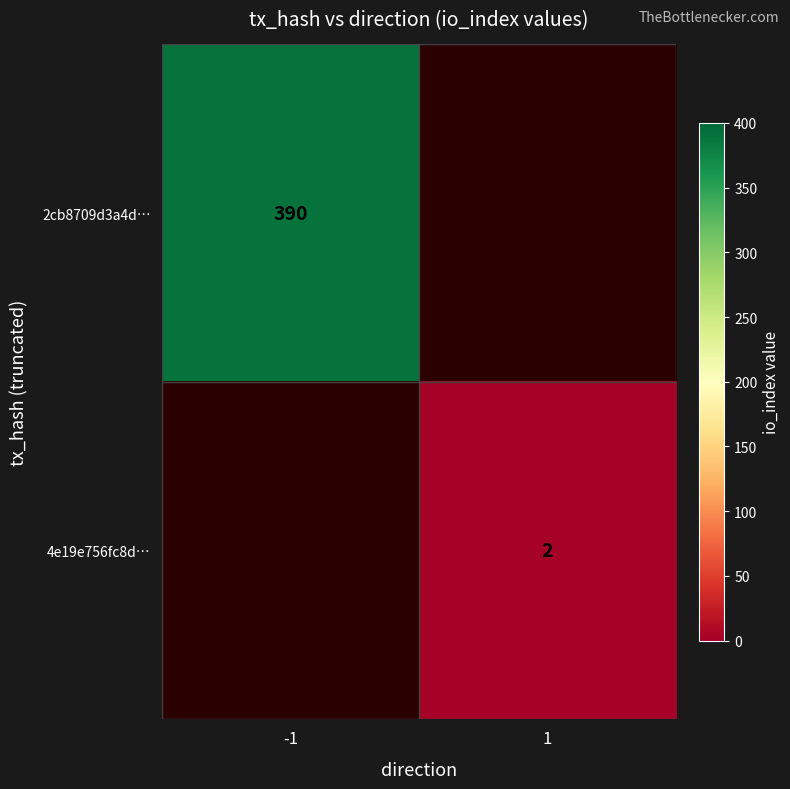

The 4e19e756fc8d… series shows 3 at 1. True or false?

False